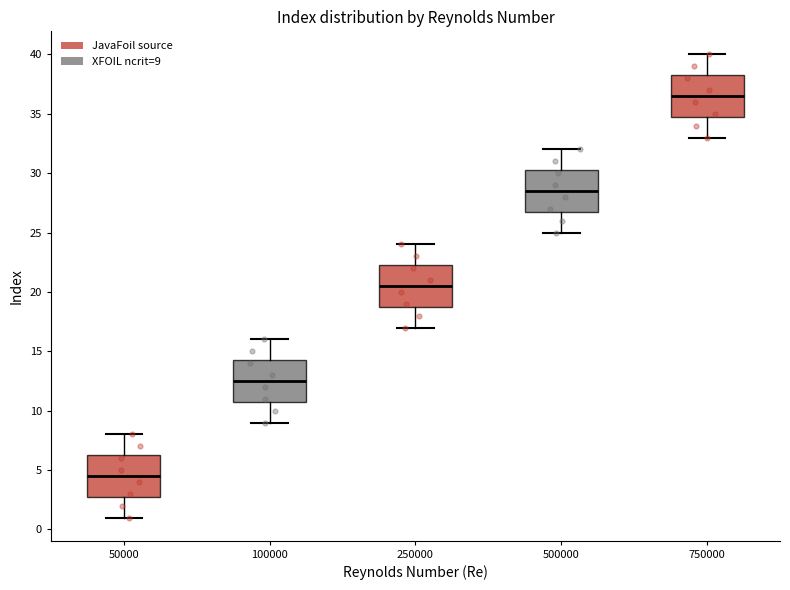

Which box has the lowest median line?

50000